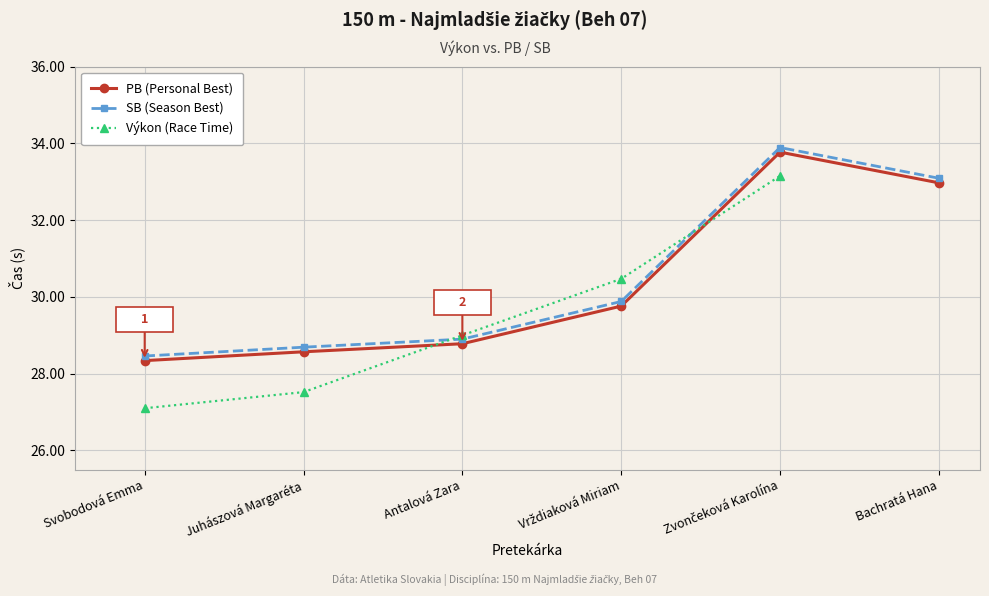

Between Juhászová Margaréta and Zvončeková Karolína, which series saw the biggest shift?

Výkon (Race Time)